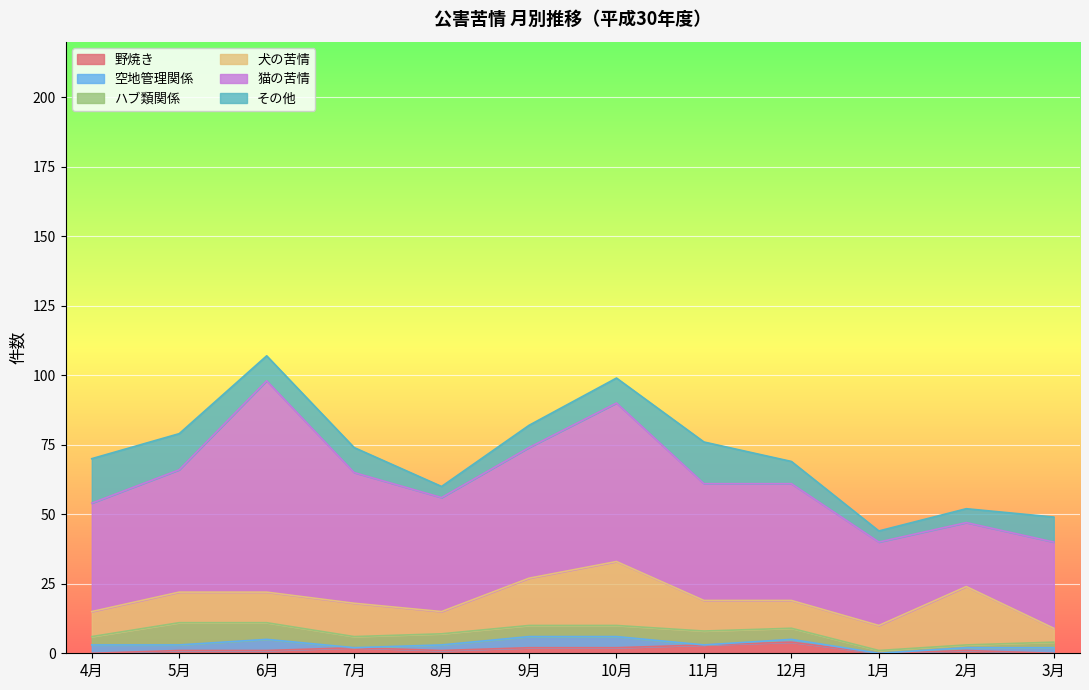

The value of ハブ類関係 at 3月 is 3. True or false?

False